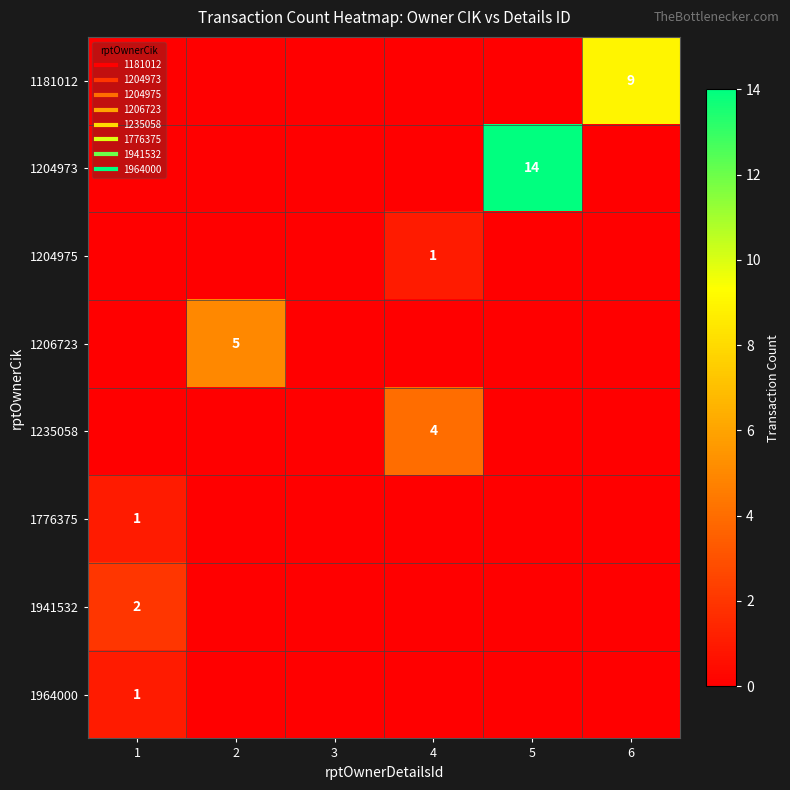

Which category has the highest value in the 1206723 series?

2